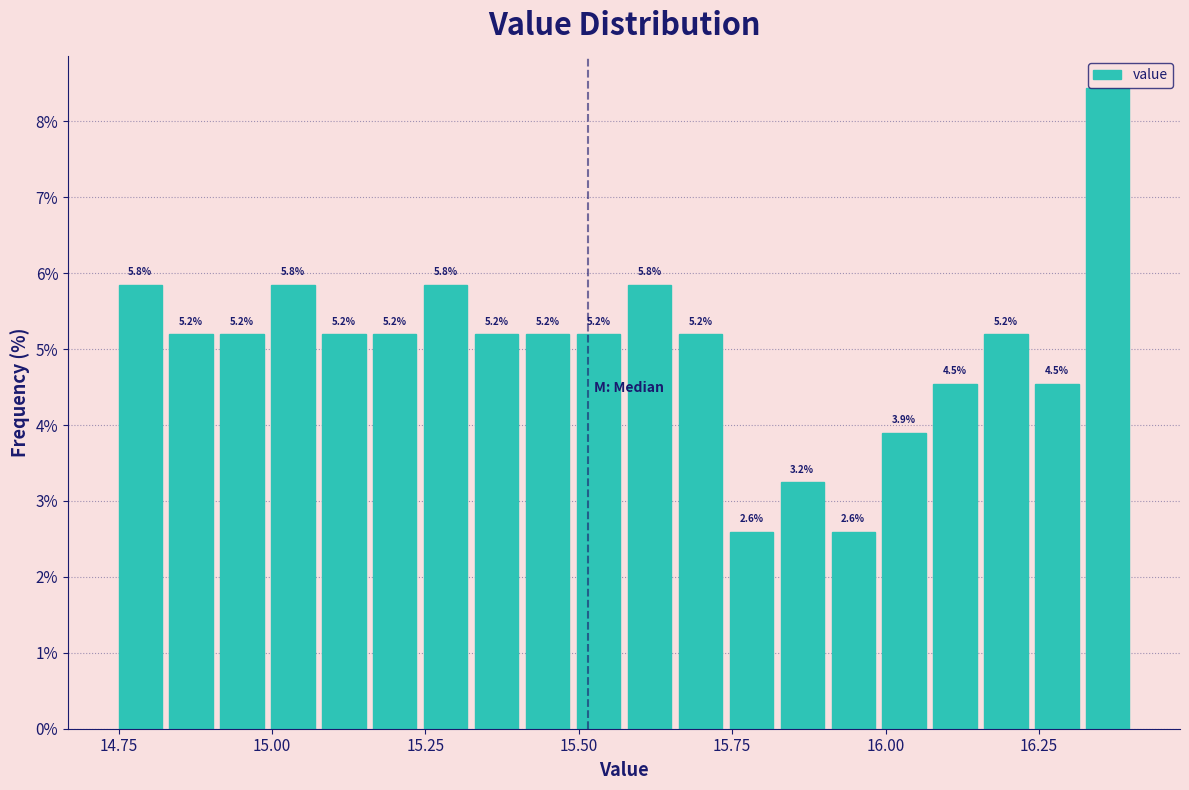

Around what value on the x-axis is the tallest bar? Give the approximate position of its centre, as read against the axis.

16.35